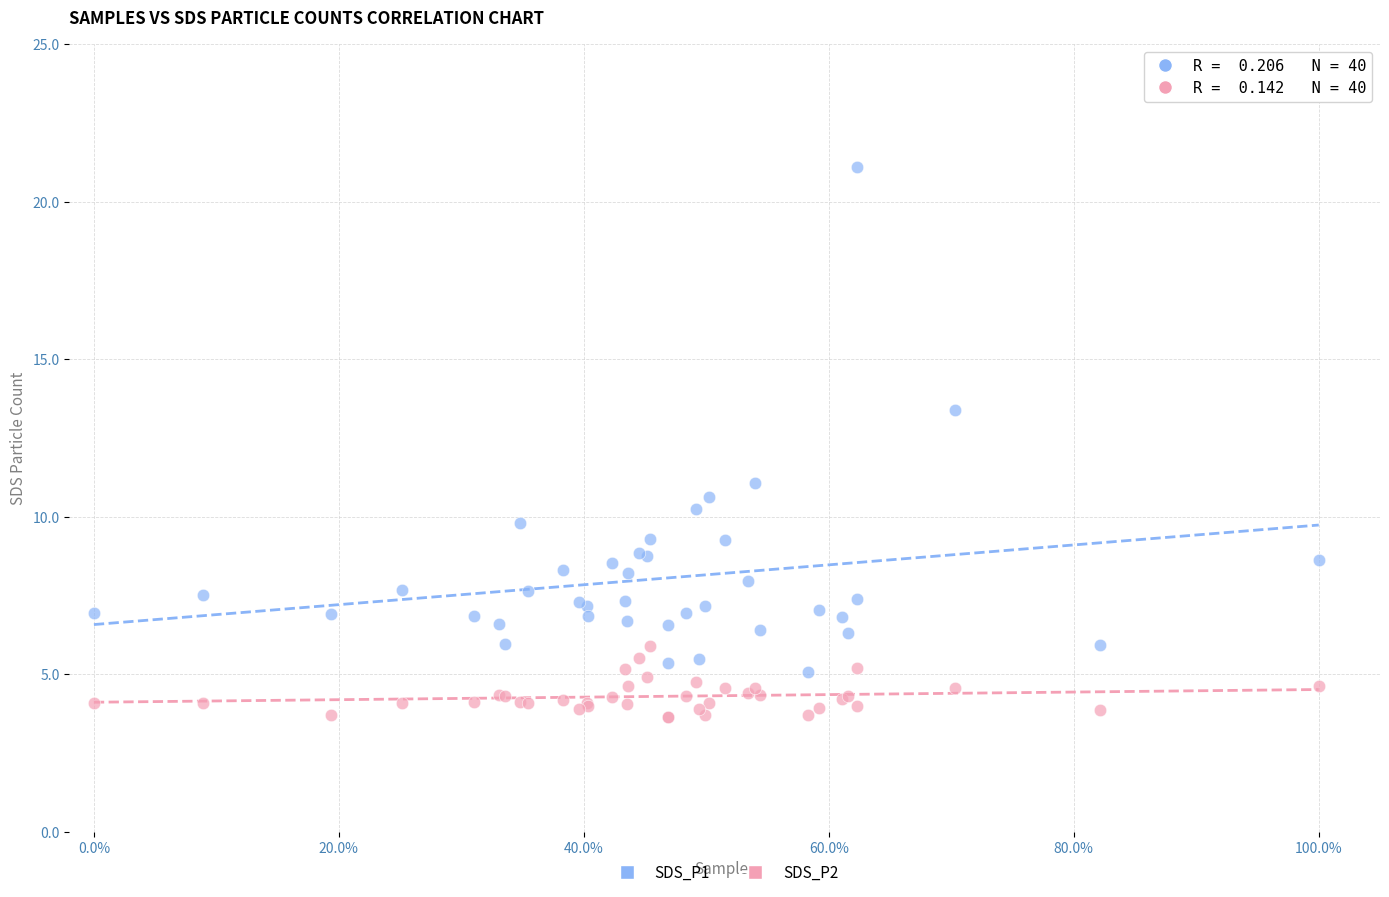

Which series has the largest Y range (max minus min)?

SDS_P1